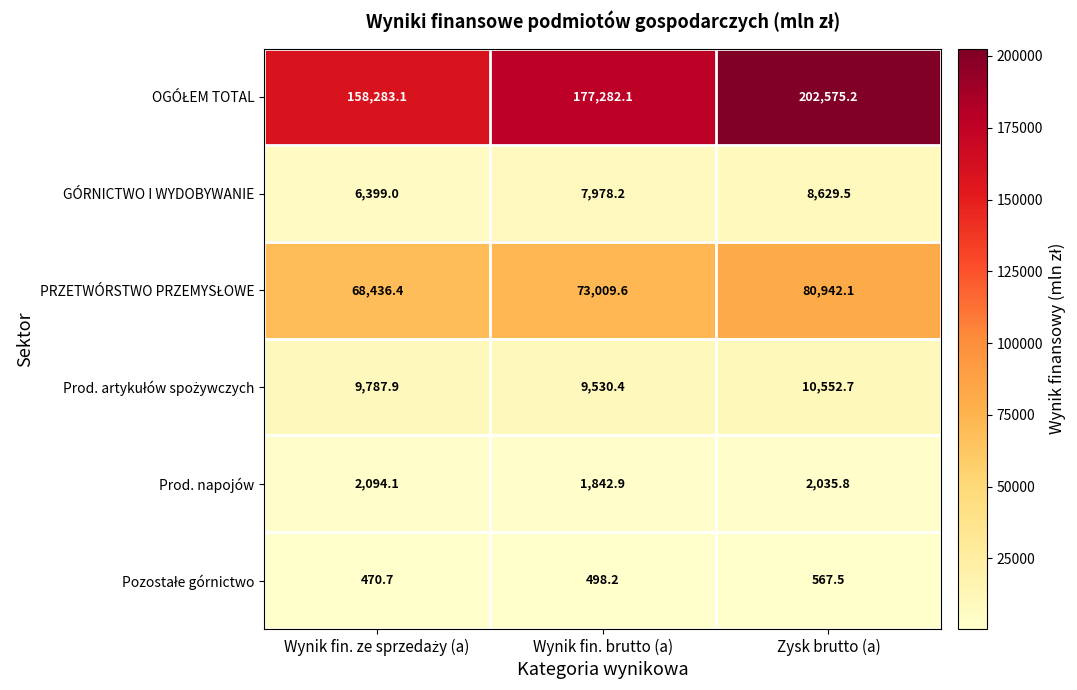

What is the difference between the highest and lowest values at Zysk brutto (a)?

202007.7